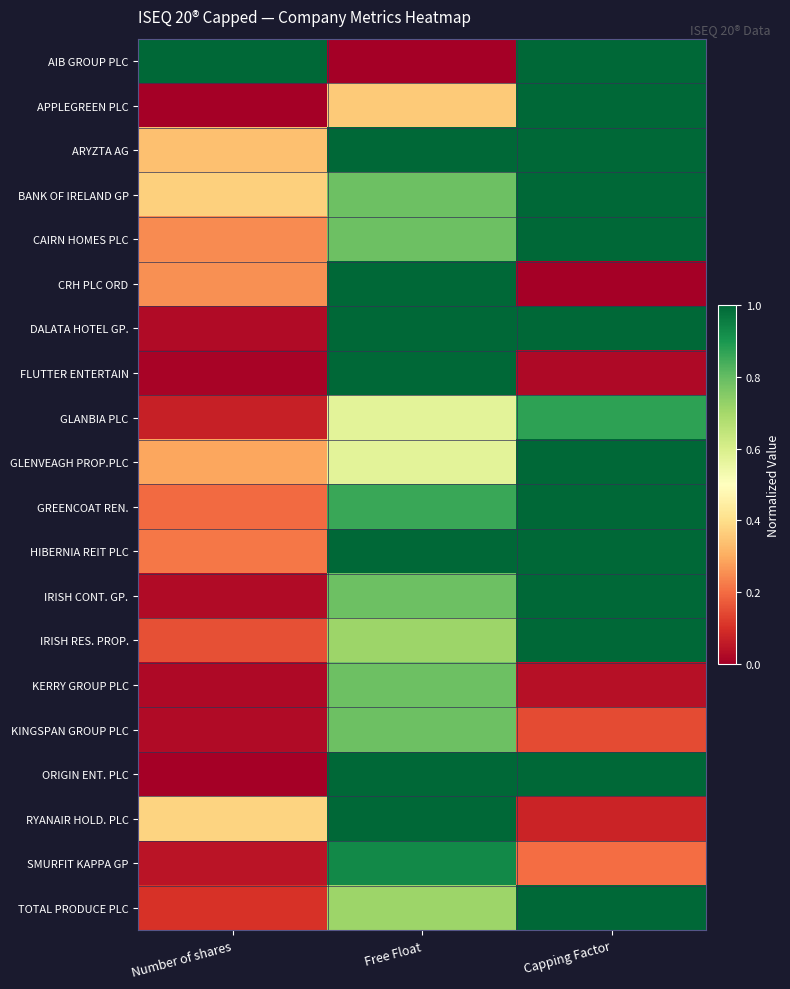

Reading left to right, what are all the values shown in this chart?

AIB GROUP PLC: Number of shares=1.0	Free Float=0.0	Capping Factor=1.0
APPLEGREEN PLC: Number of shares=0.0	Free Float=0.4	Capping Factor=1.0
ARYZTA AG: Number of shares=0.3	Free Float=1.0	Capping Factor=1.0
BANK OF IRELAND GP: Number of shares=0.4	Free Float=0.8	Capping Factor=1.0
CAIRN HOMES PLC: Number of shares=0.2	Free Float=0.8	Capping Factor=1.0
CRH PLC ORD: Number of shares=0.3	Free Float=1.0	Capping Factor=0.0
DALATA HOTEL GP.: Number of shares=0.0	Free Float=1.0	Capping Factor=1.0
FLUTTER ENTERTAIN: Number of shares=0.0	Free Float=1.0	Capping Factor=0.0
GLANBIA PLC: Number of shares=0.1	Free Float=0.6	Capping Factor=0.9
GLENVEAGH PROP.PLC: Number of shares=0.3	Free Float=0.6	Capping Factor=1.0
GREENCOAT REN.: Number of shares=0.2	Free Float=0.9	Capping Factor=1.0
HIBERNIA REIT PLC: Number of shares=0.2	Free Float=1.0	Capping Factor=1.0
IRISH CONT. GP.: Number of shares=0.0	Free Float=0.8	Capping Factor=1.0
IRISH RES. PROP.: Number of shares=0.2	Free Float=0.7	Capping Factor=1.0
KERRY GROUP PLC: Number of shares=0.0	Free Float=0.8	Capping Factor=0.0
KINGSPAN GROUP PLC: Number of shares=0.0	Free Float=0.8	Capping Factor=0.1
ORIGIN ENT. PLC: Number of shares=0.0	Free Float=1.0	Capping Factor=1.0
RYANAIR HOLD. PLC: Number of shares=0.4	Free Float=1.0	Capping Factor=0.1
SMURFIT KAPPA GP: Number of shares=0.0	Free Float=0.9	Capping Factor=0.2
TOTAL PRODUCE PLC: Number of shares=0.1	Free Float=0.7	Capping Factor=1.0